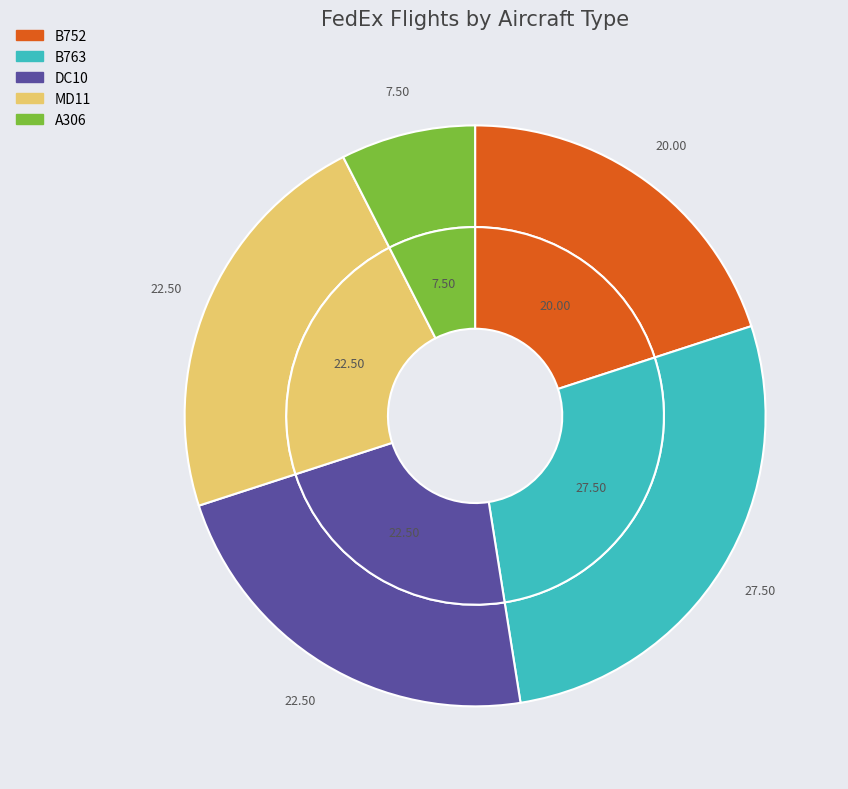

Which category has the smallest portion of the pie?

A306